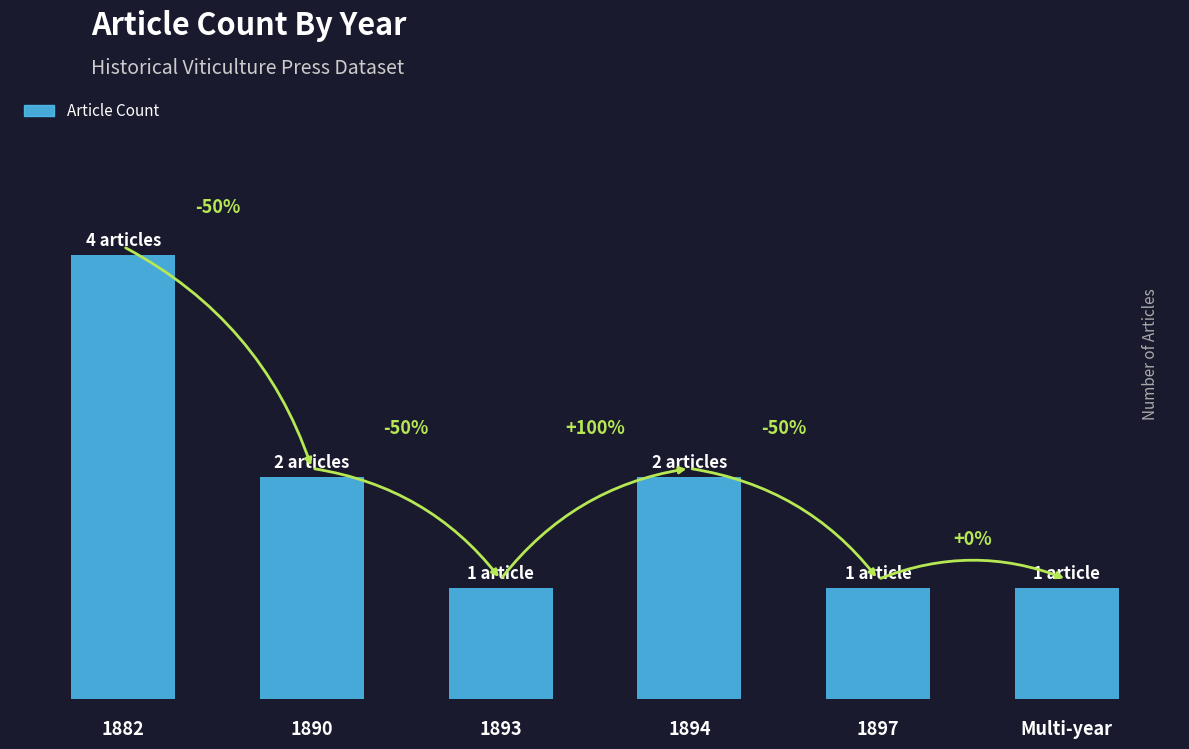

What value does the data have at 1894?

2